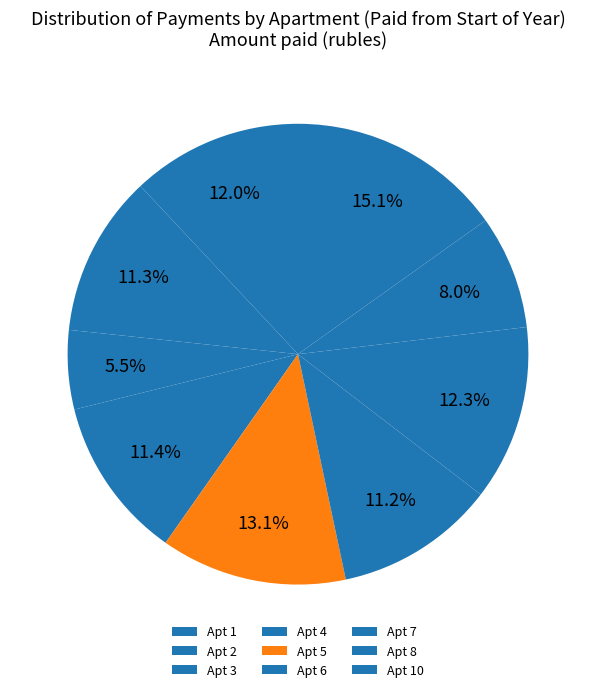

Count the number of slices in the pie.

9